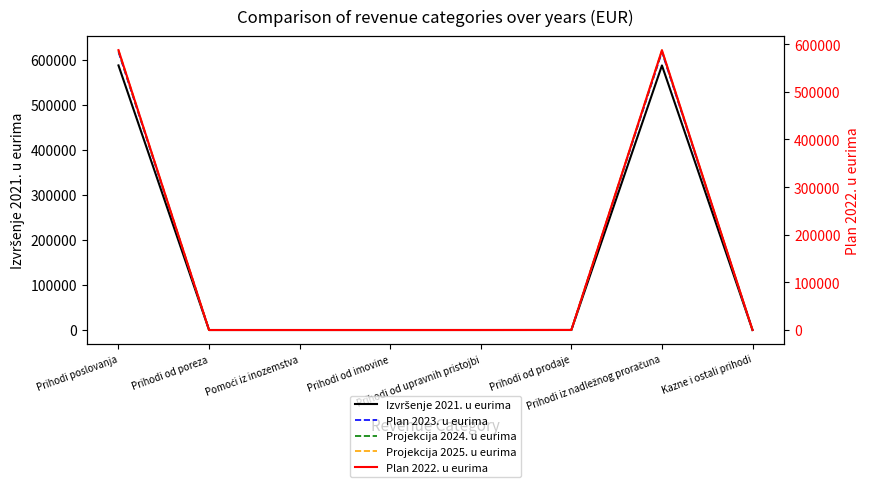

Which series has the largest range (max minus min)?

Projekcija 2025. u eurima